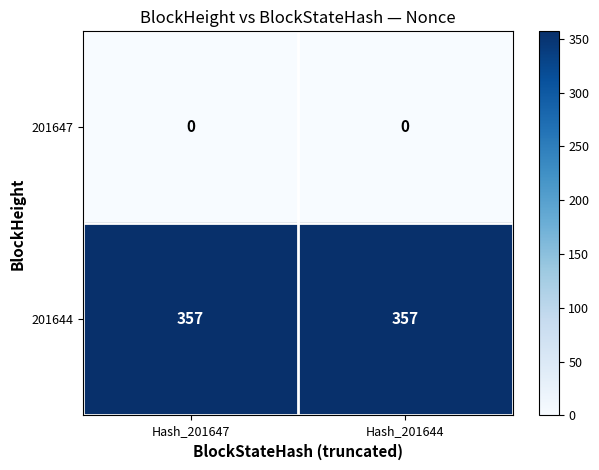

Reading right to left, extract all data points from this chart.

201647: 0	0
201644: 357	357